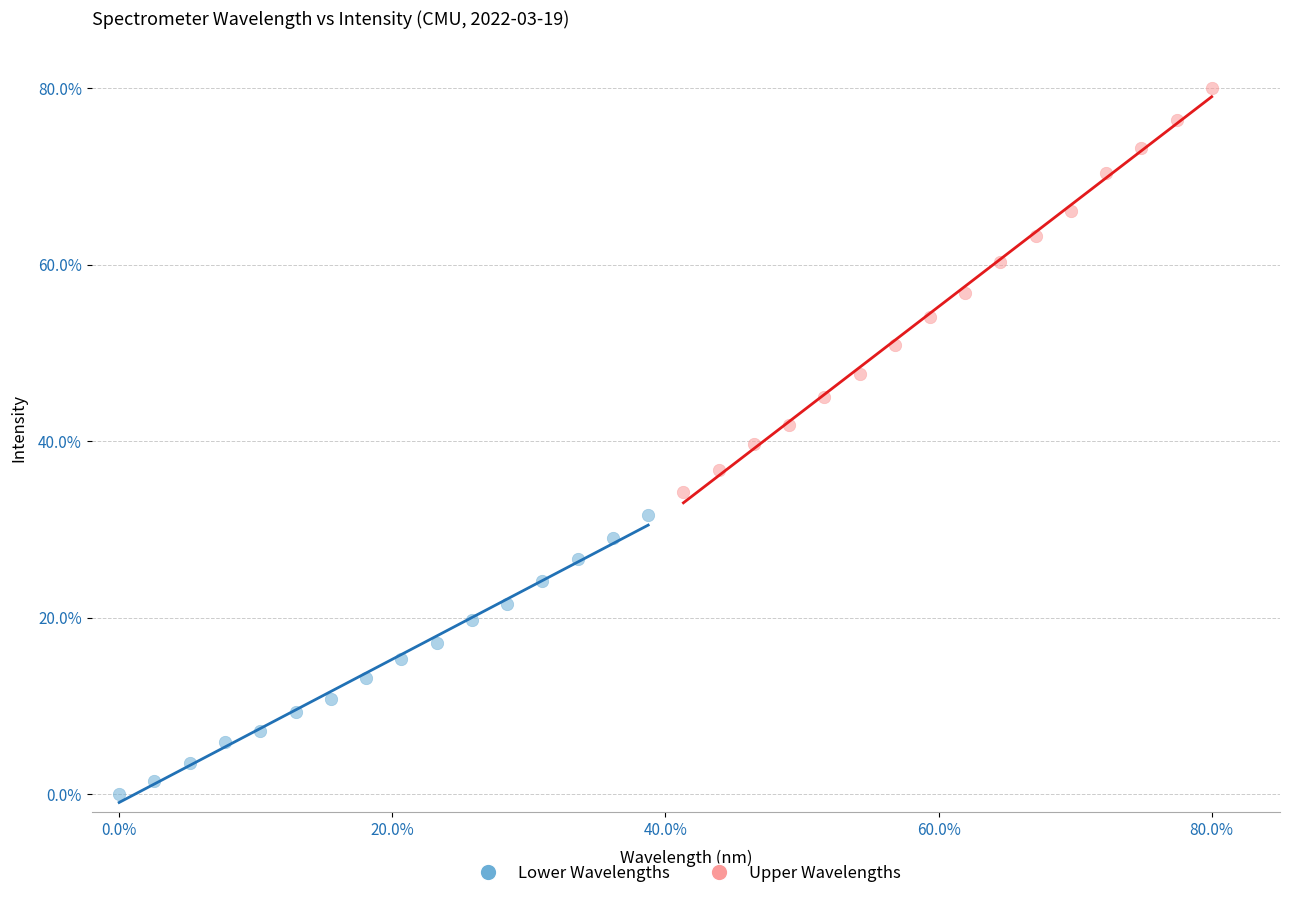

Which series contains the lowest Y value?

Lower Wavelengths